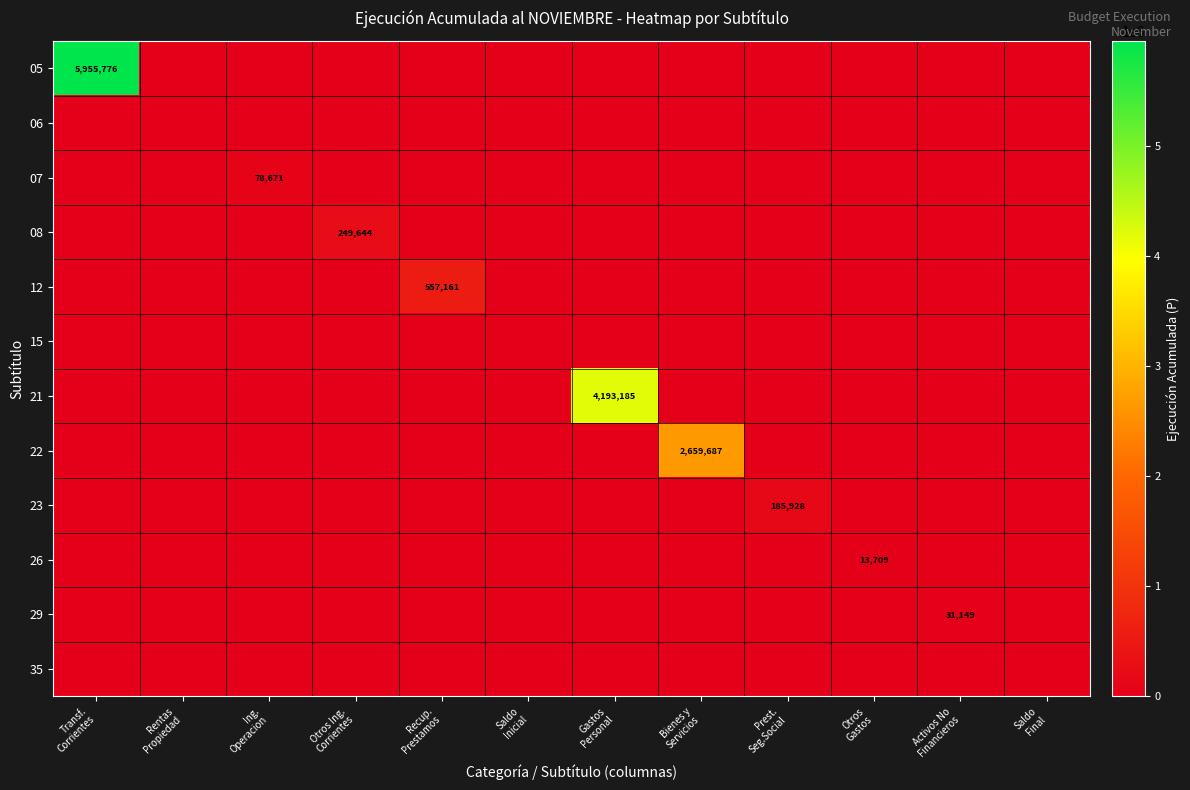

Is it true that 22 equals -834261 at Ing. Operacion?

False